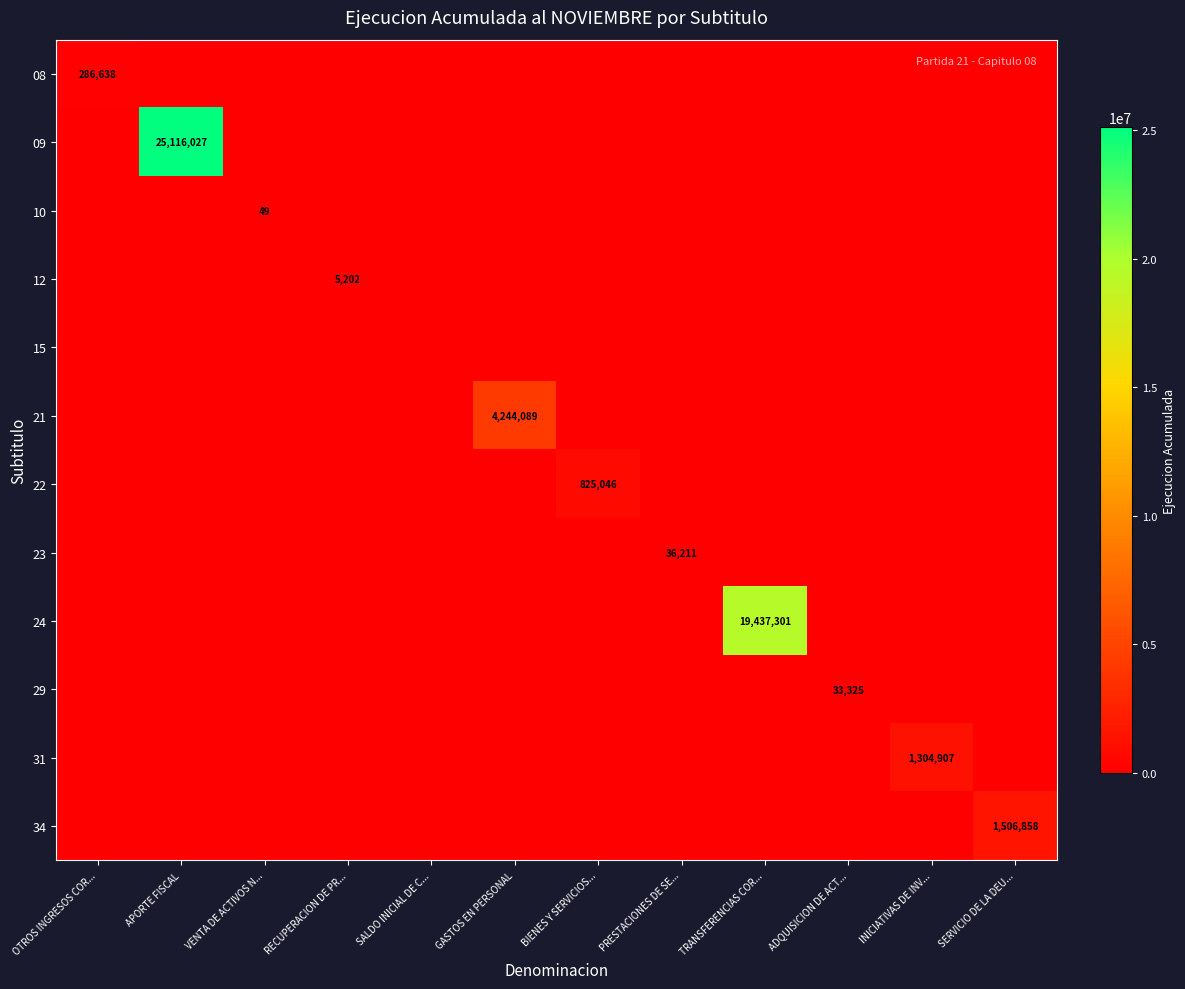

At which category is the sum across all series the highest?

APORTE FISCAL